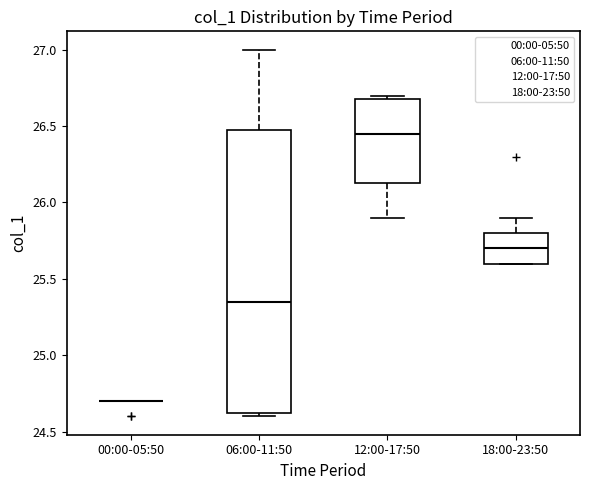

Which box is the tallest, from its lower edge to its upper edge?

06:00-11:50